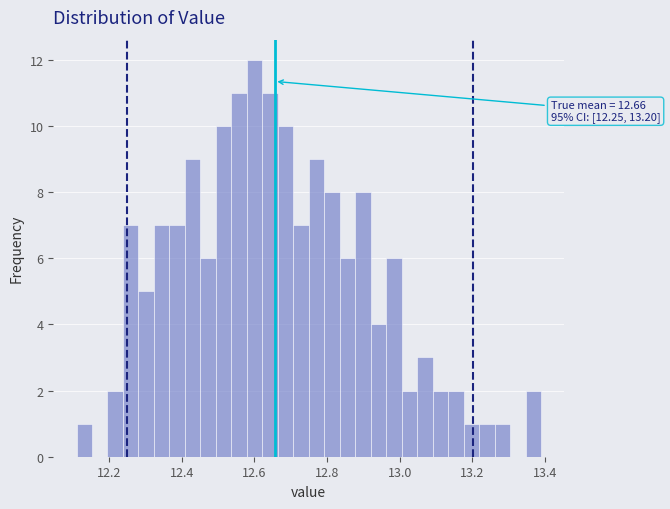

Read against the x-axis, roughly where is the centre of the tallest bar?

12.60